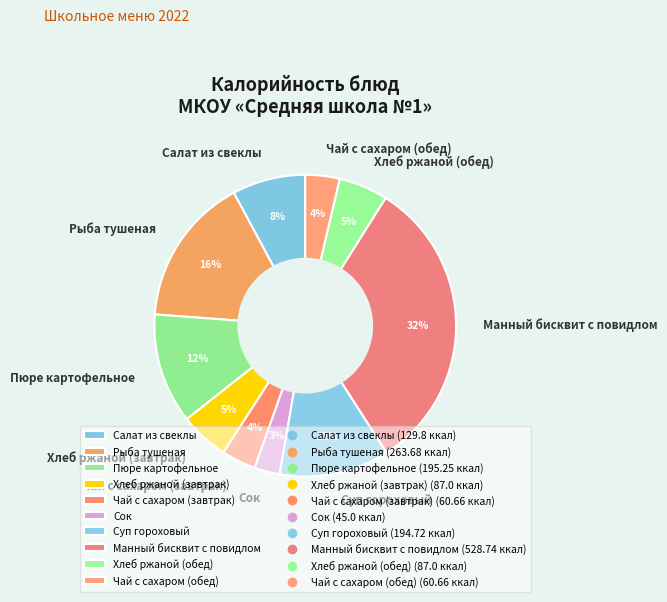

Which slice is the largest?

Манный бисквит с повидлом